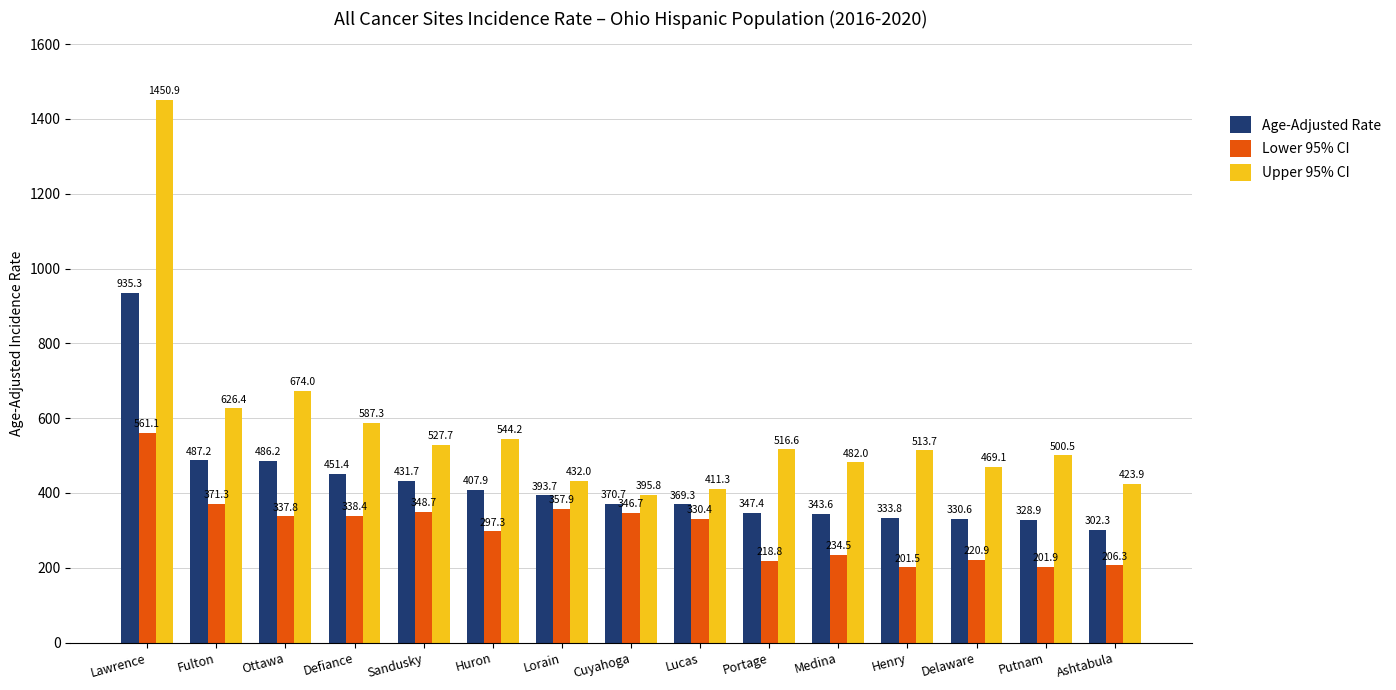

At which category is the sum across all series the highest?

Lawrence